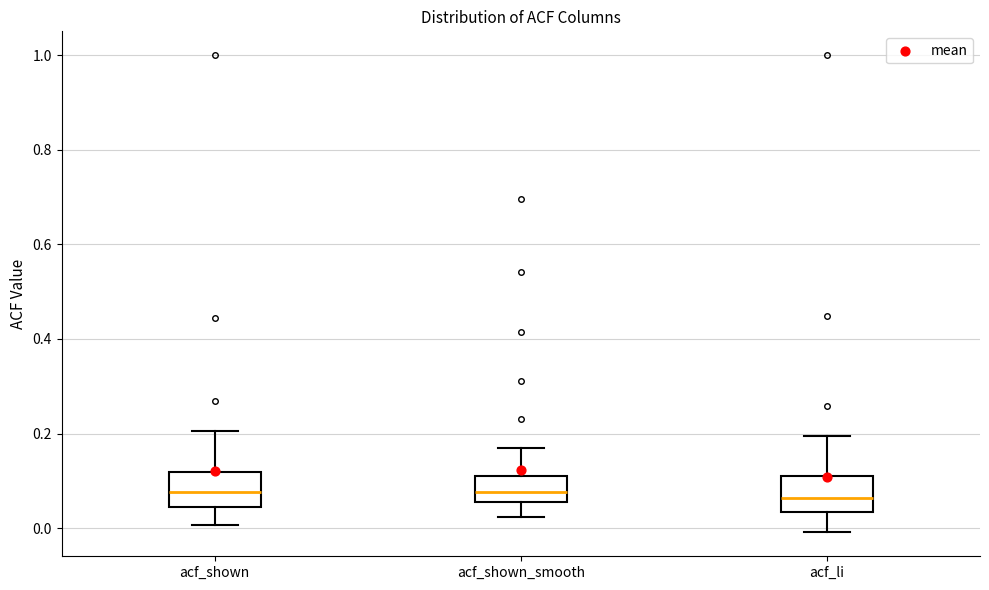

Where does the median line of the box for acf_shown_smooth sit on the y-axis? The values are not printed on the chart, so give them approximately, as read against the axis.

0.08